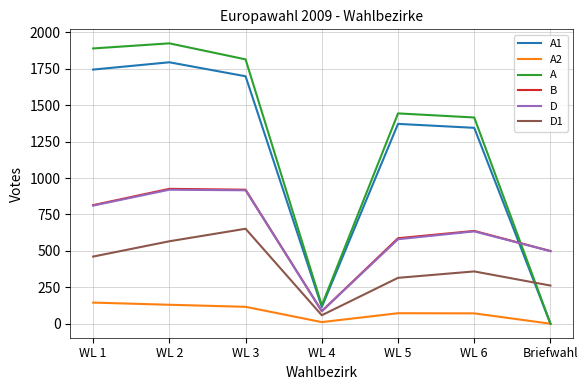

The B series shows 814 at WL 1. True or false?

True